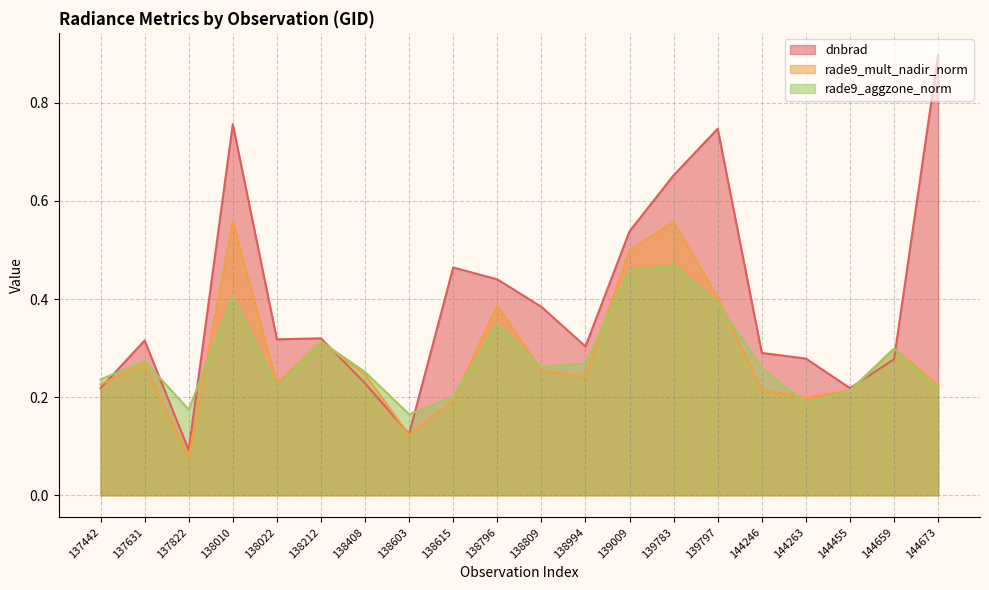

What is the sum of all rade9_aggzone_norm values?

5.6